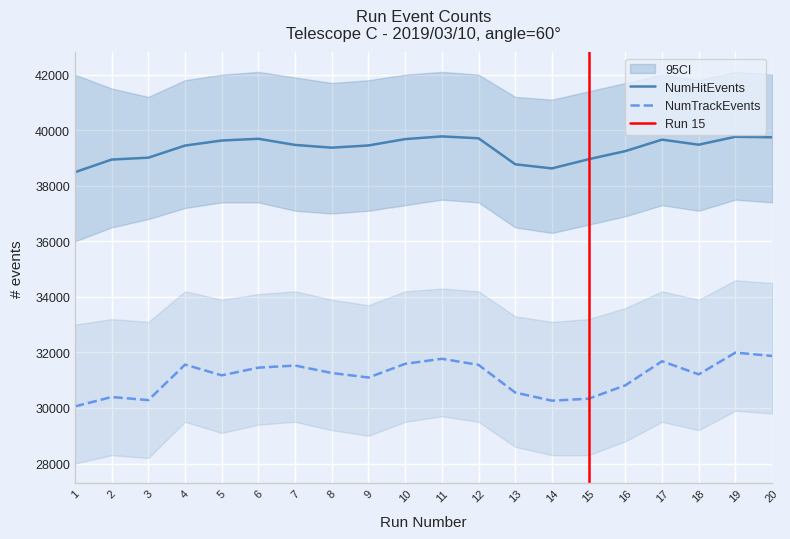

What is the minimum value for NumTrackEvents?

30057